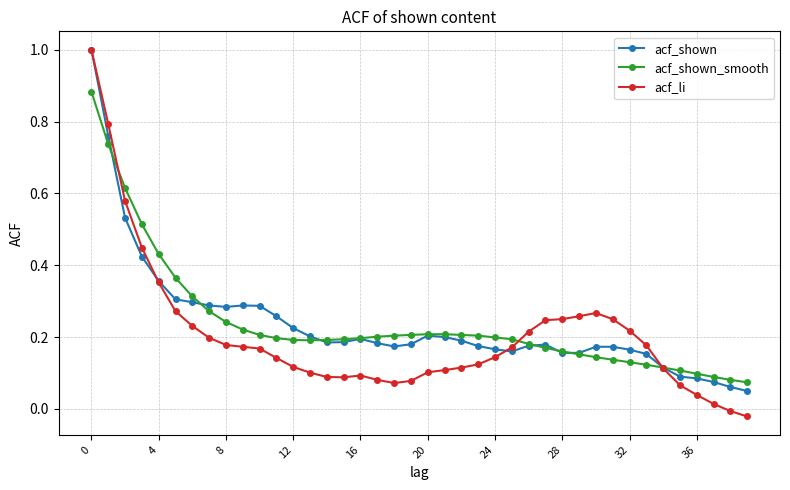

Which series has the largest range (max minus min)?

acf_li